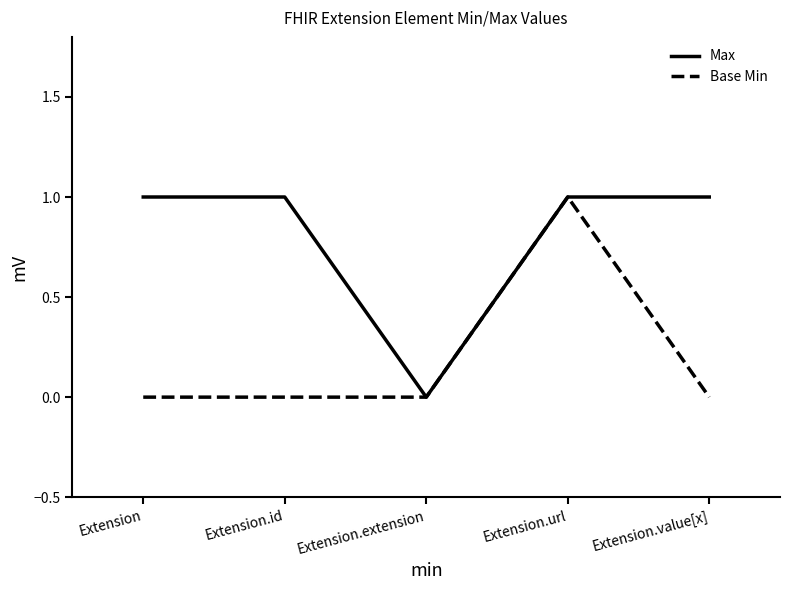

At which category is the sum across all series the highest?

Extension.url